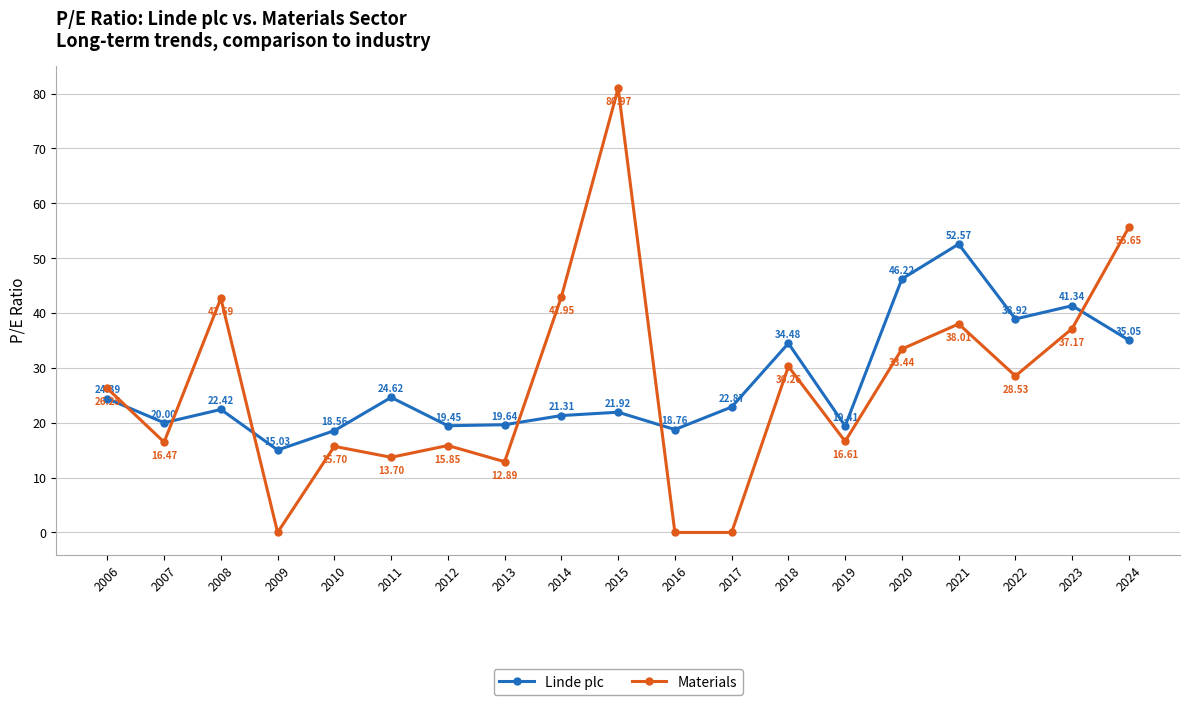

What is the average value of the Materials series?

26.7